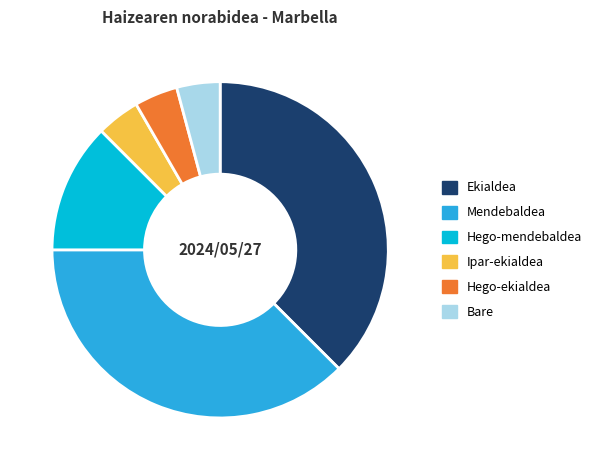

Count the number of slices in the pie.

6